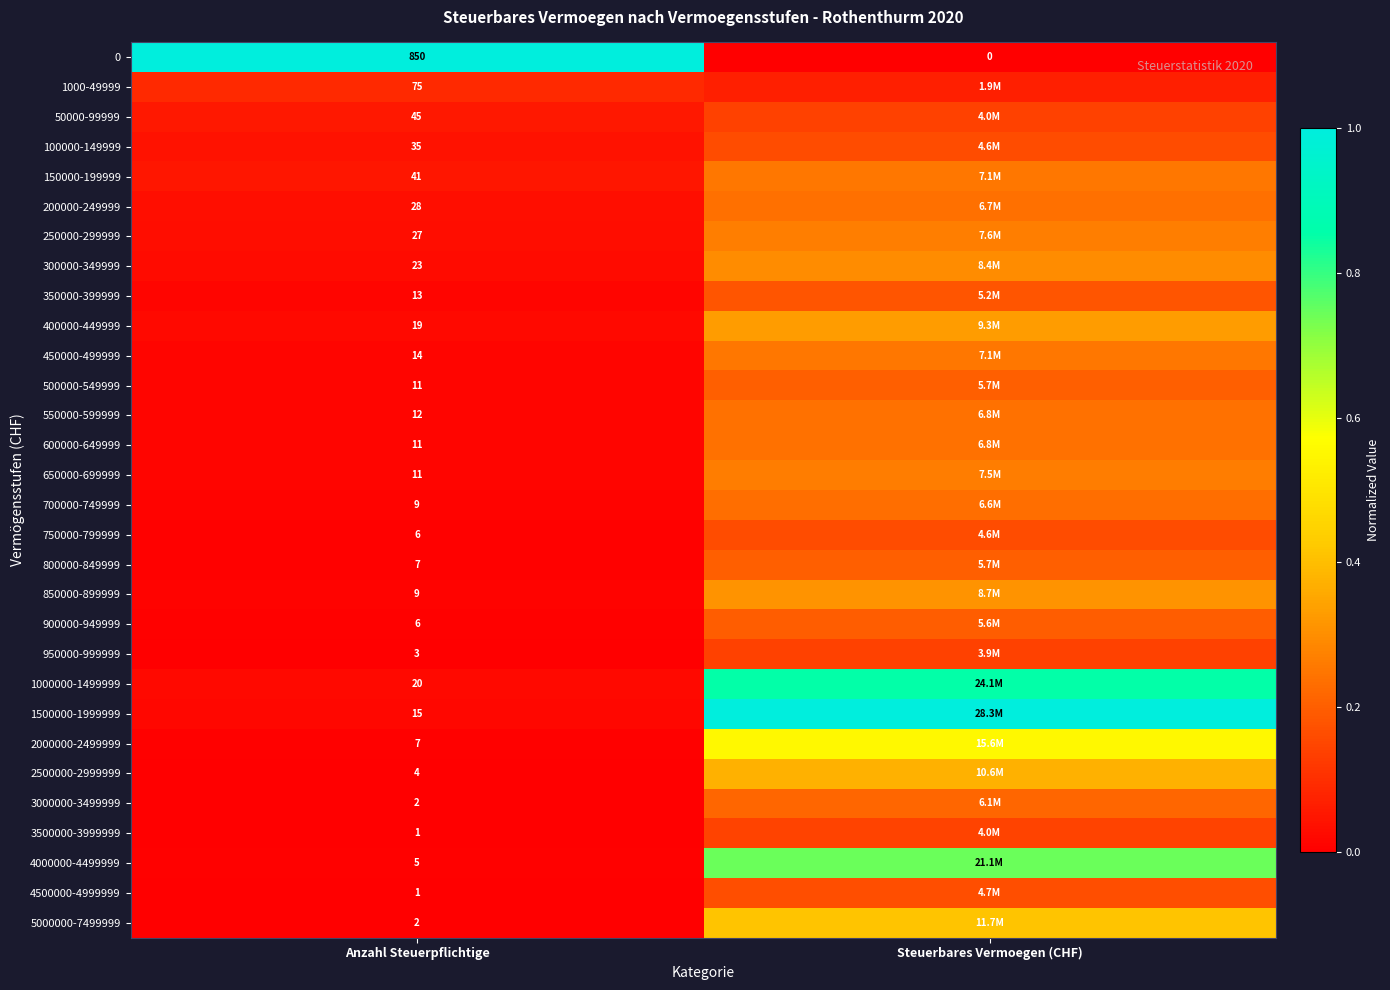

Between Steuerbares Vermoegen (CHF) and Anzahl Steuerpflichtige, which is larger?

Anzahl Steuerpflichtige